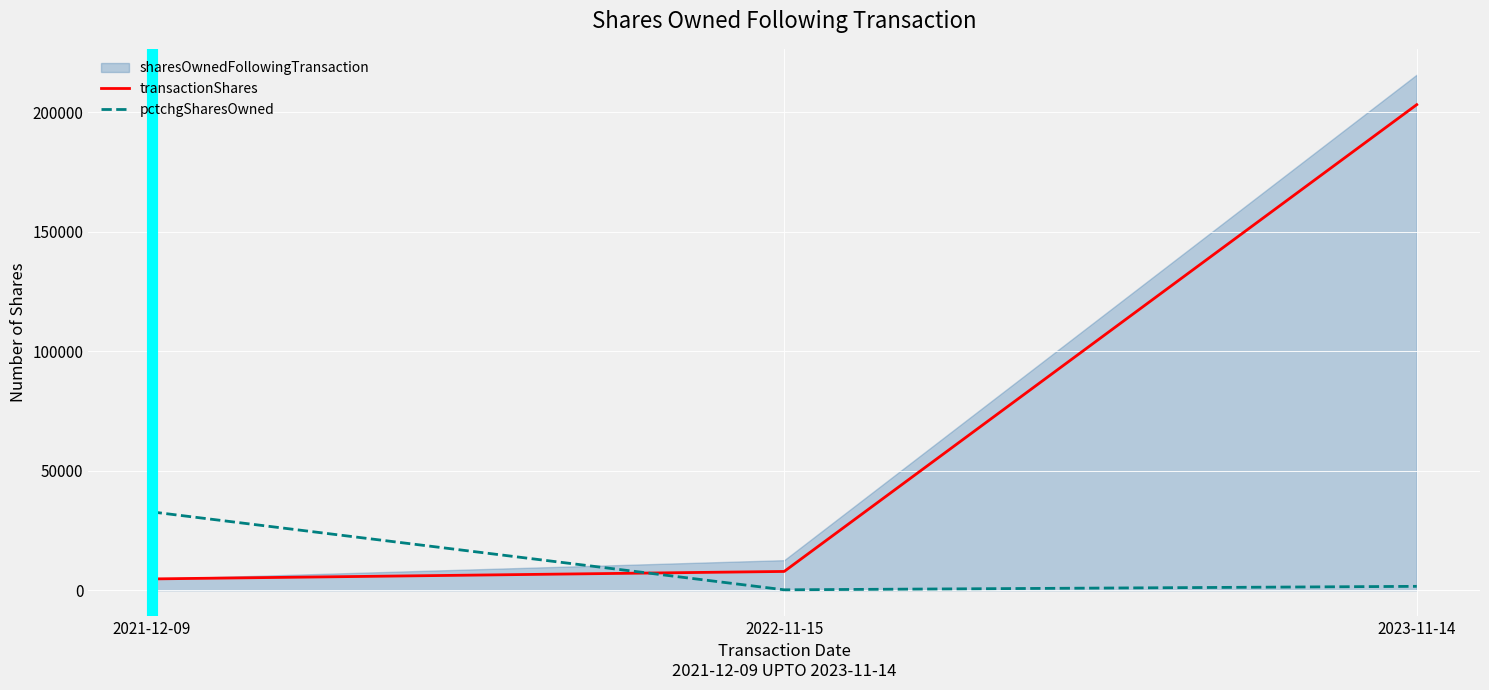

What is the highest value of the pctchgSharesOwned series?

32767